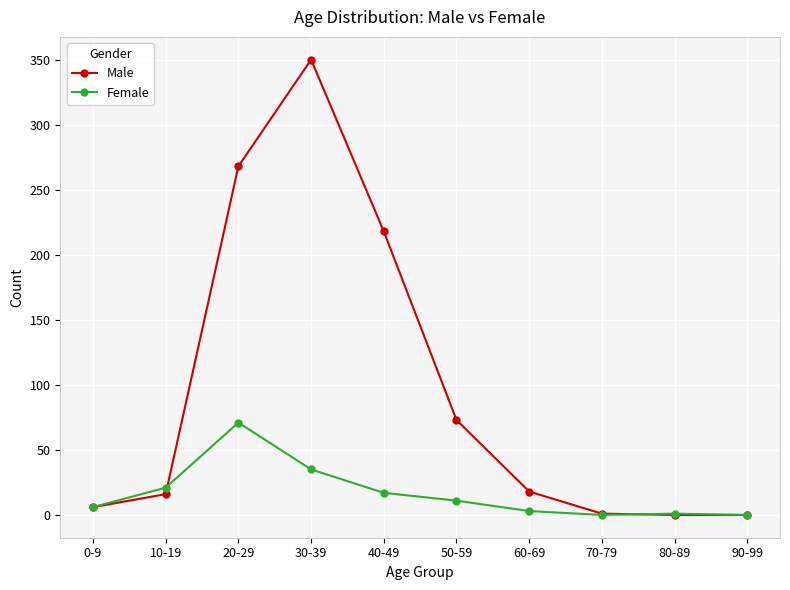

What is the maximum value shown in the chart?

350